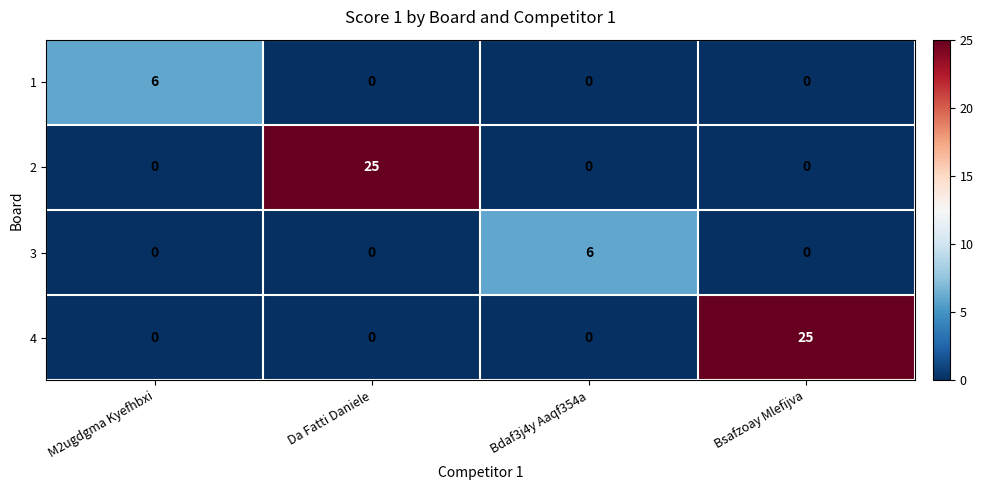

How many 4 values are between 0 and 25?

4